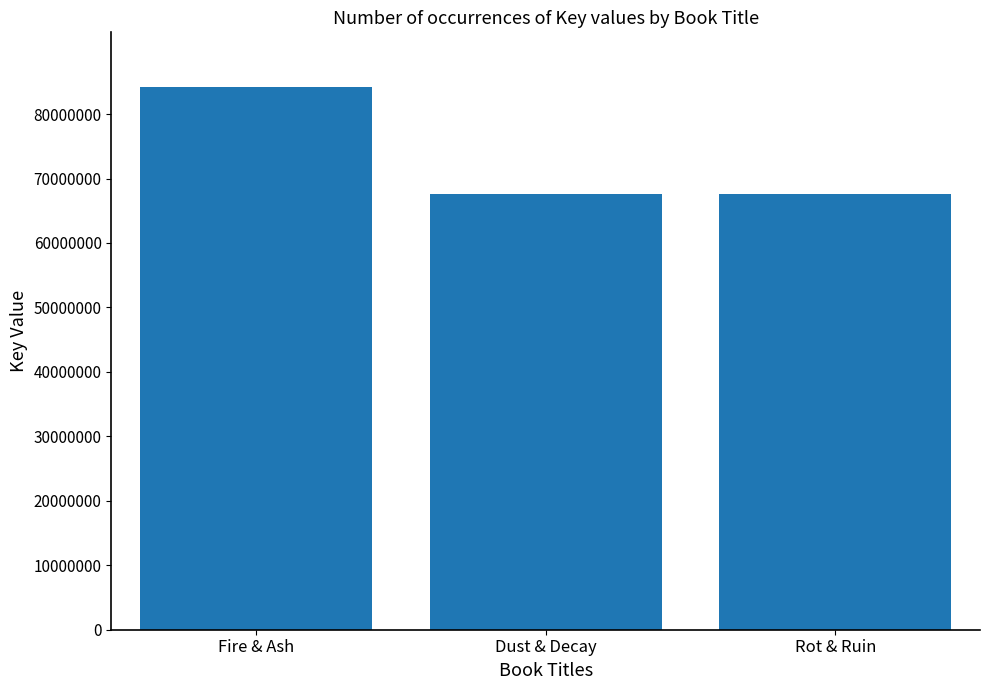

How many values are below 67603371?

1